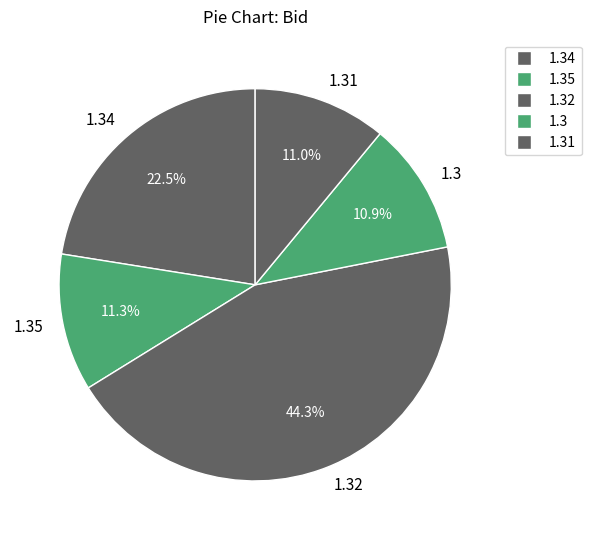

What is the total percentage of 1.35 and 1.3?

22.2%